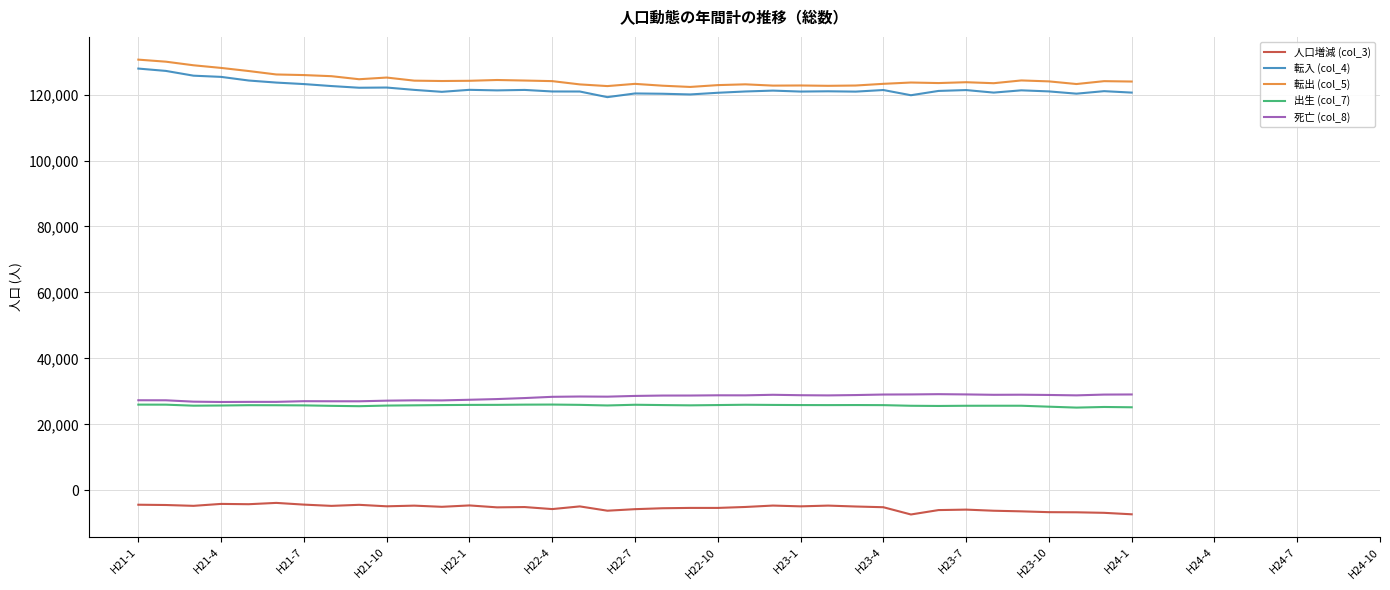

Which series has the largest total across all categories?

転出 (col_5)